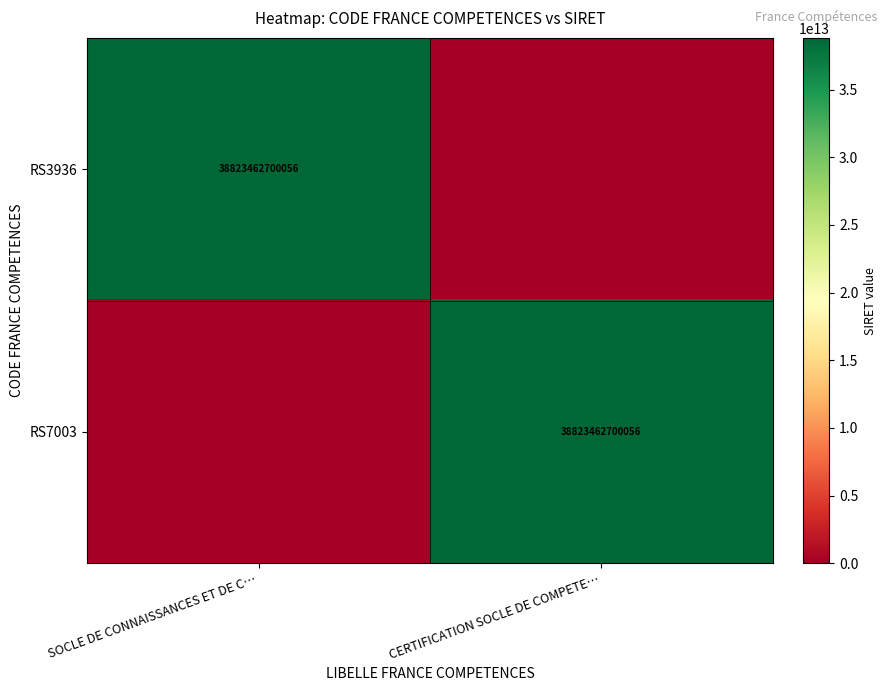

The value of RS3936 at SOCLE DE CONNAISSANCES ET DE C… is 53449635587555. True or false?

False